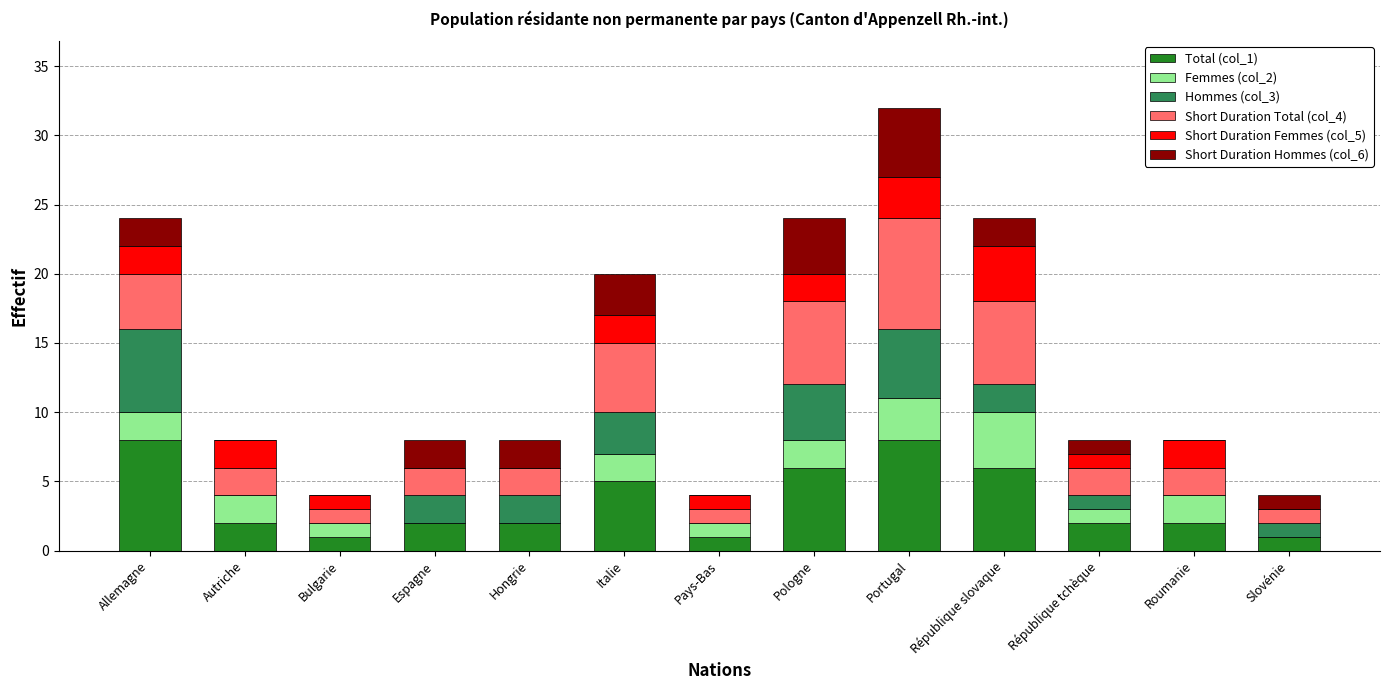

At which category is the sum across all series the highest?

Portugal